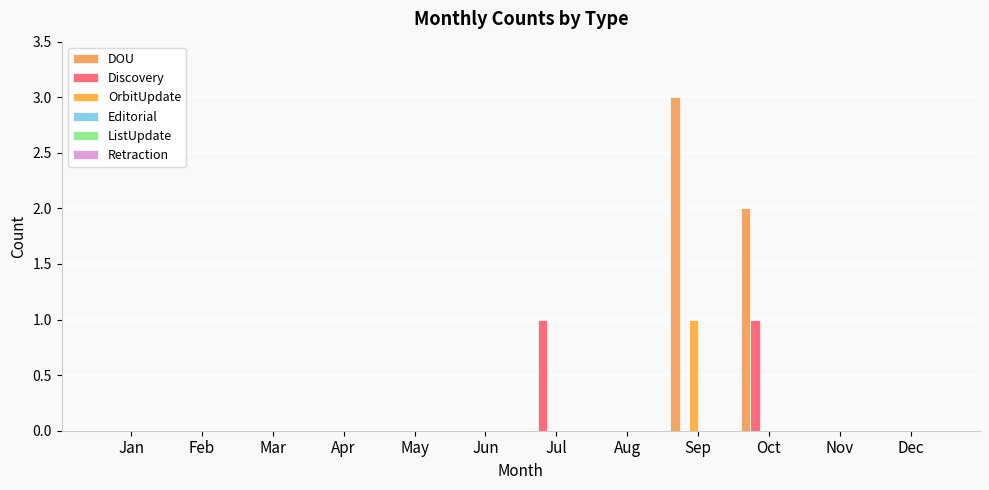

Where is DOU nearest to the value 1?

Jan